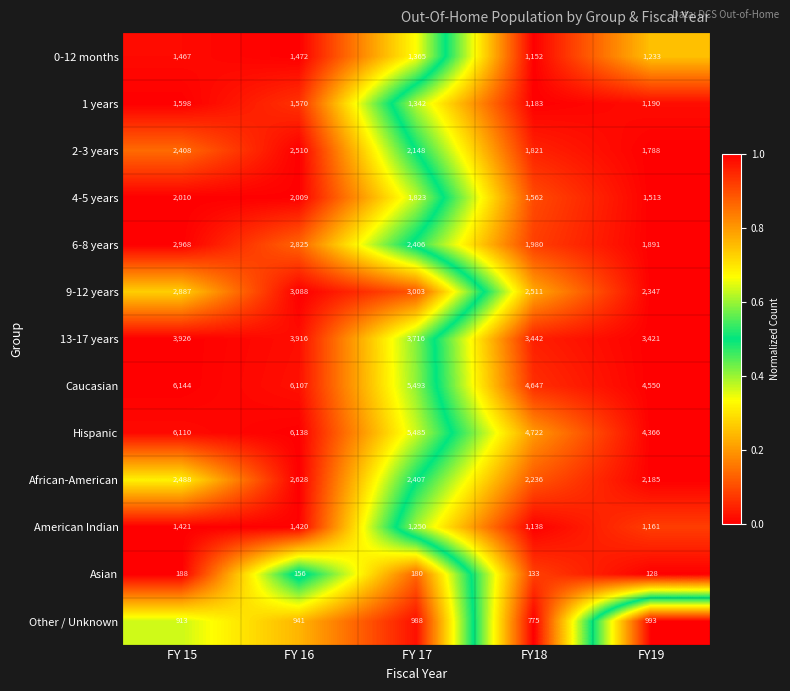

Between FY 16 and FY 17, which series saw the biggest shift?

Hispanic